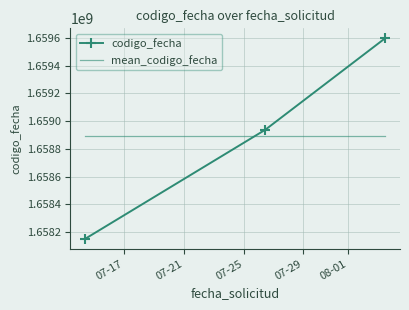

How many categories are shown in the chart?

3